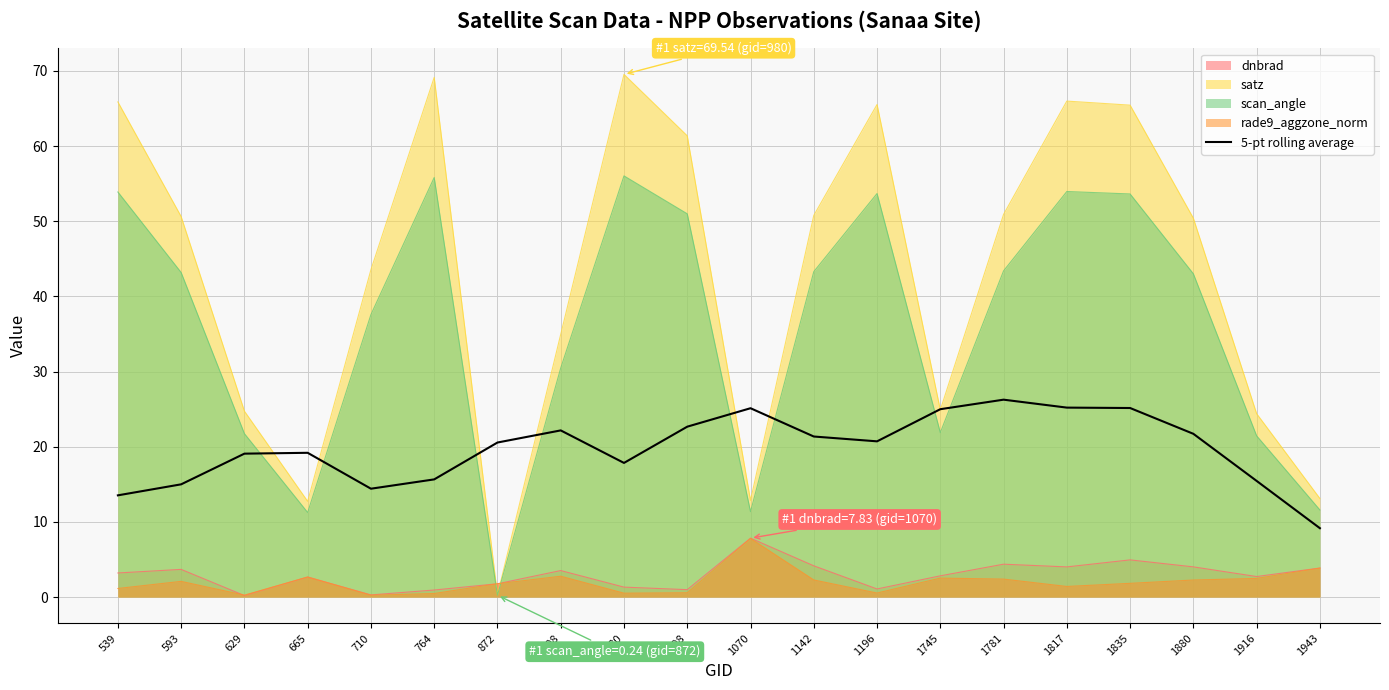

The chart shows a value of 5.6 at 1196. True or false?

False